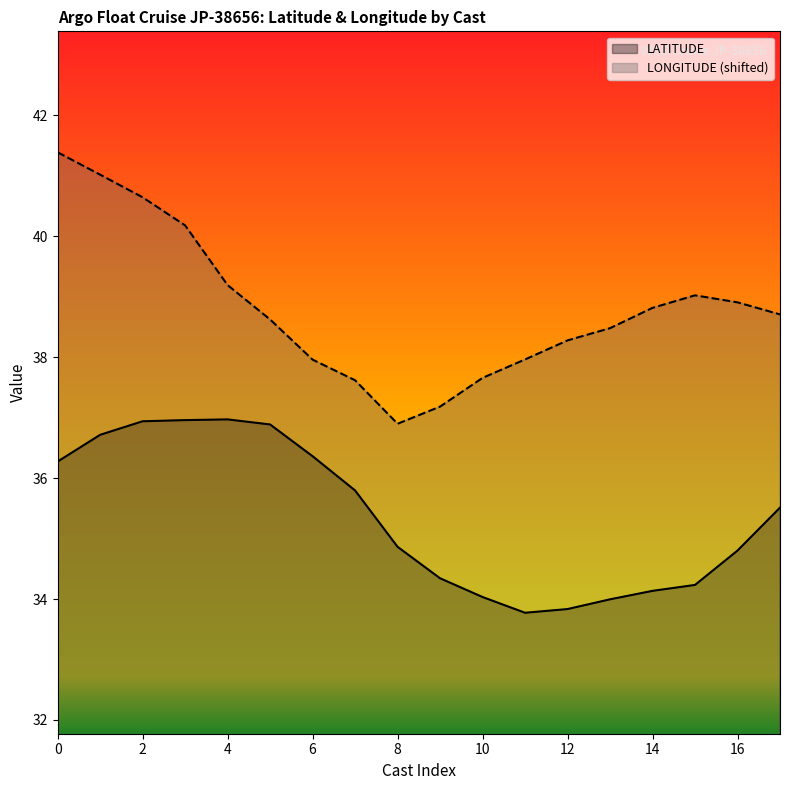

What is the maximum value shown in the chart?

41.4